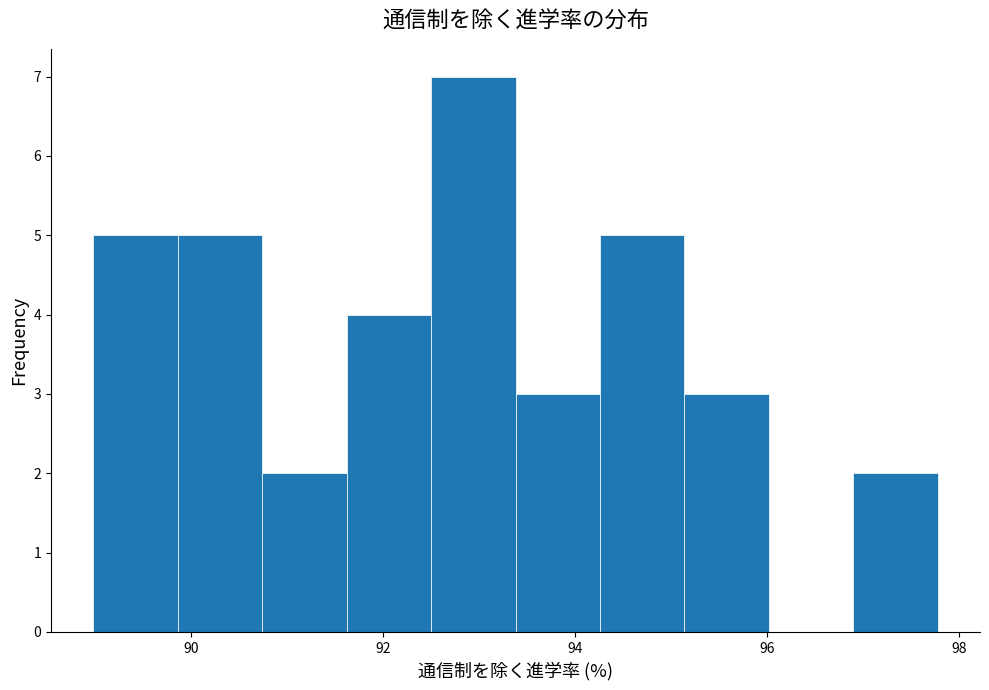

Over which range of the x-axis is the bar tallest?

92.6 to 93.4